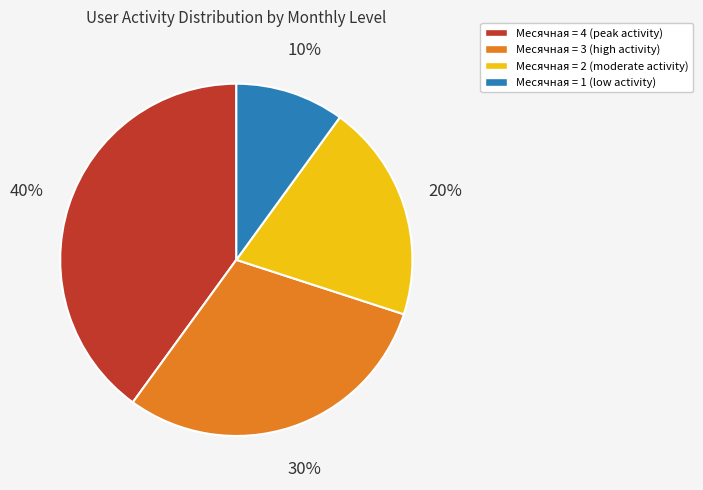

How many slices are in this pie chart?

4